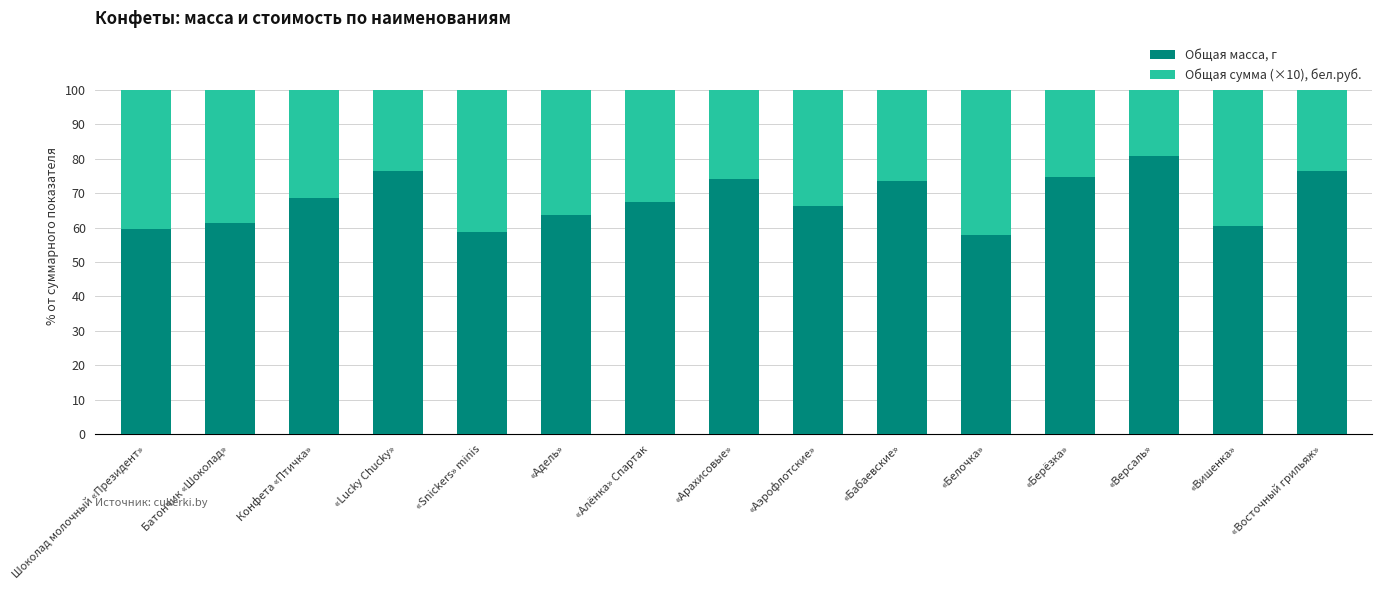

What is the total value across all series at Шоколад молочный «Президент»?

100.0